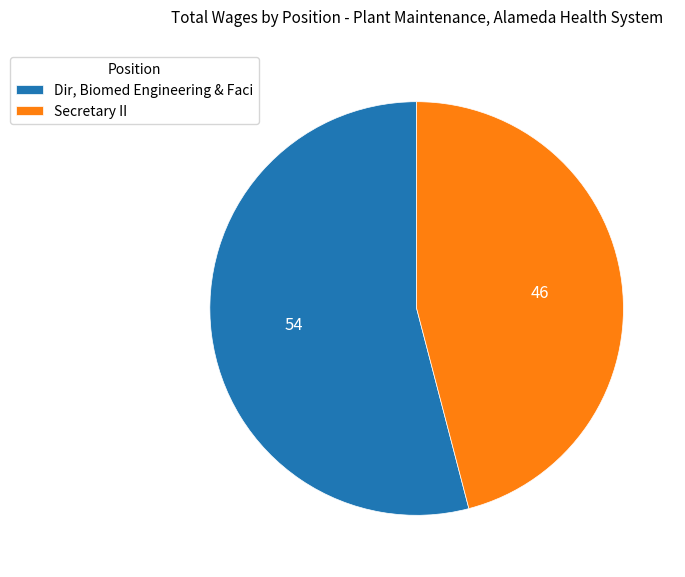

Is it true that Secretary II is 46% of the pie?

True